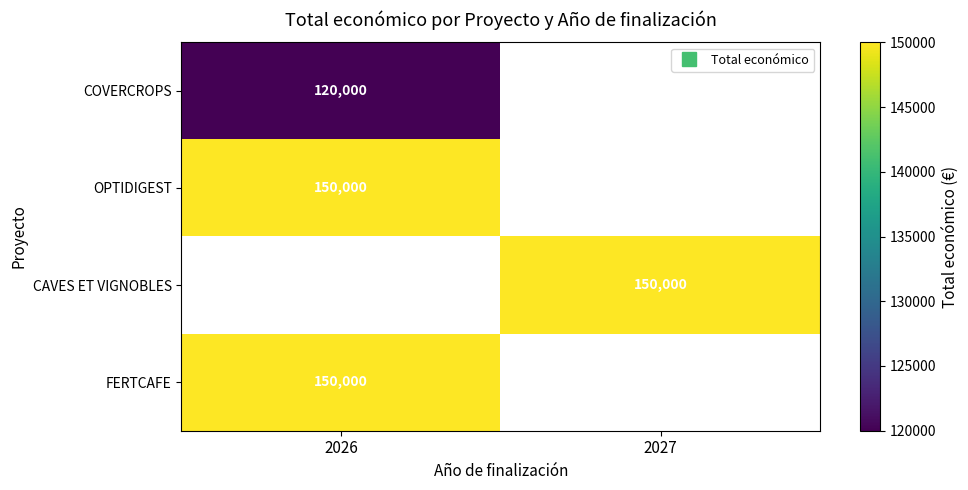

What value does the FERTCAFE series have at 2026?

150000.0